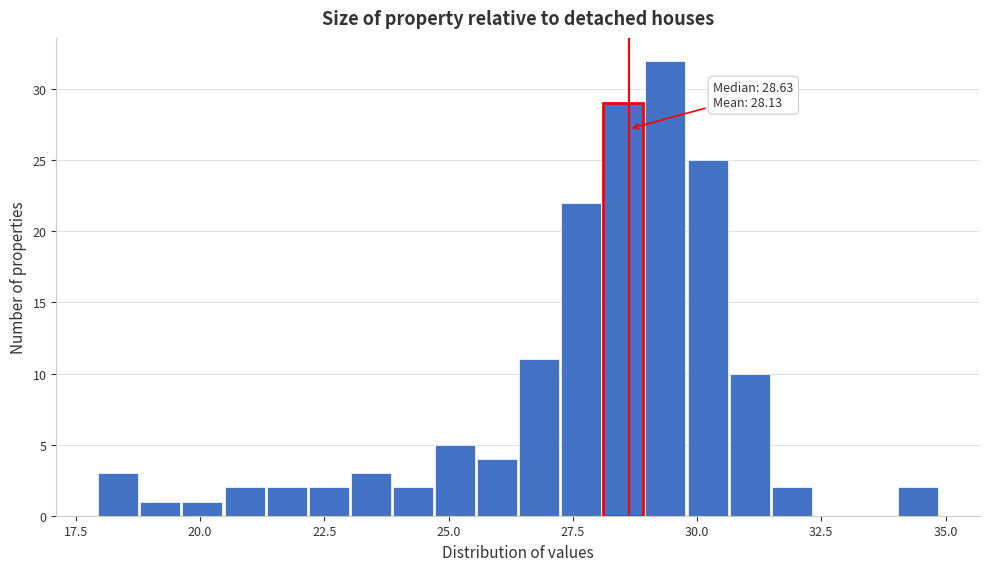

Around what value on the x-axis is the tallest bar? Give the approximate position of its centre, as read against the axis.

29.5